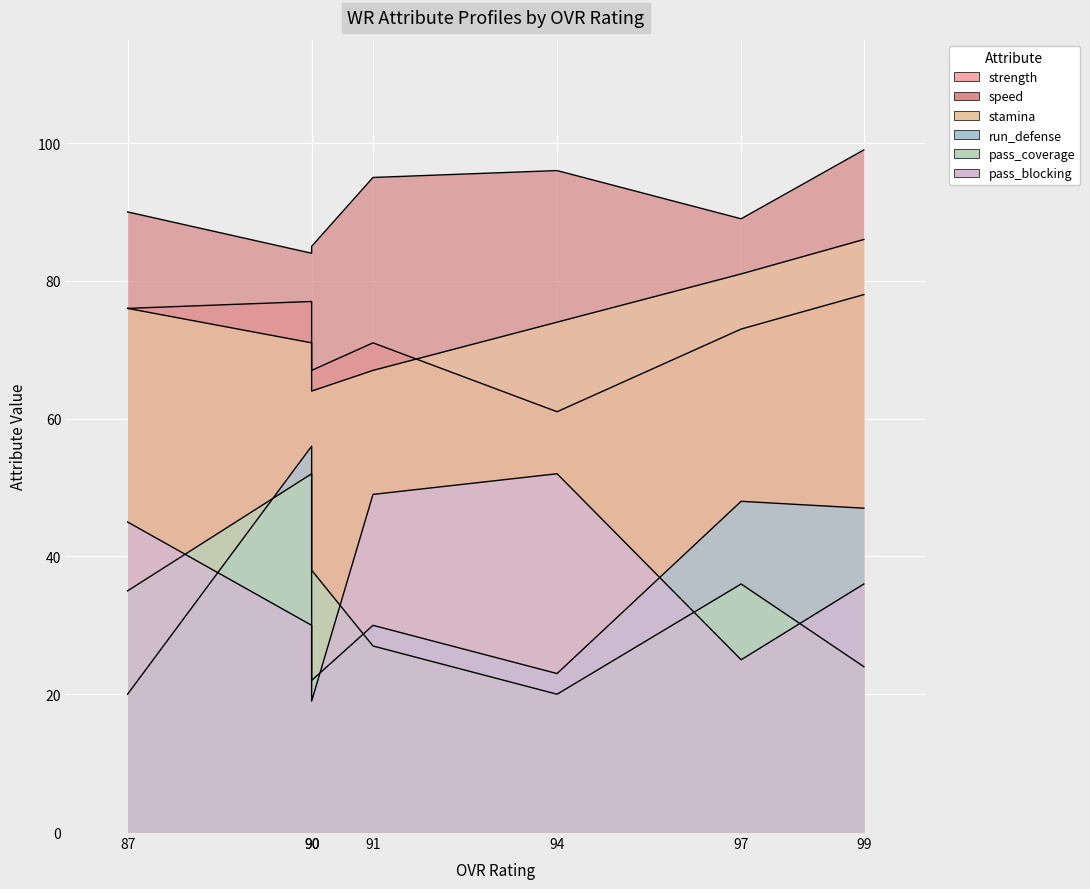

What is the average value of the speed series?

91